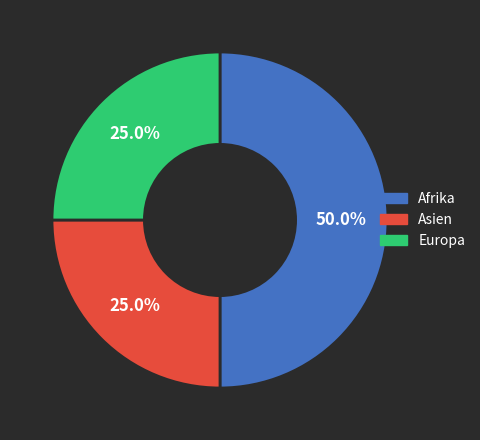

True or false: Europa accounts for 34% of the total.

False